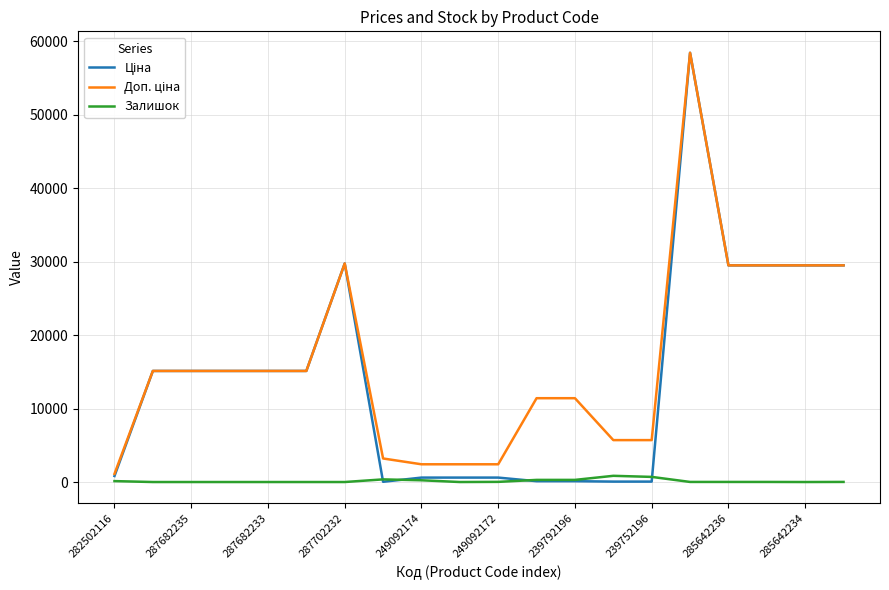

What is the greatest value displayed?

58426.5